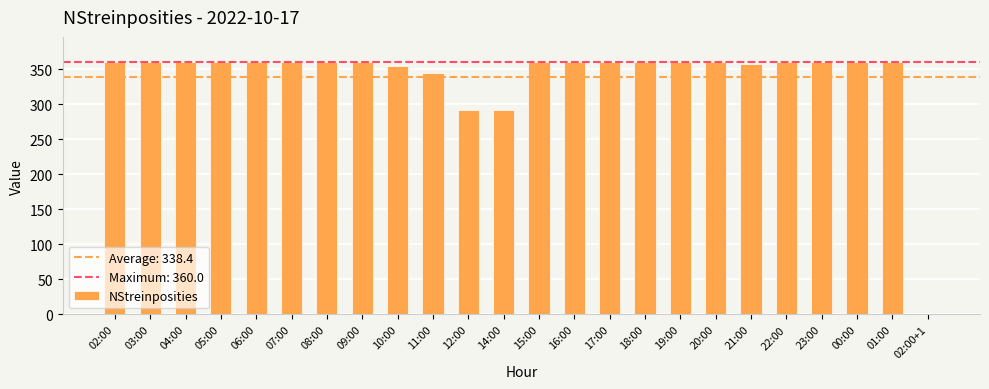

Does the chart contain stacked bars?

No